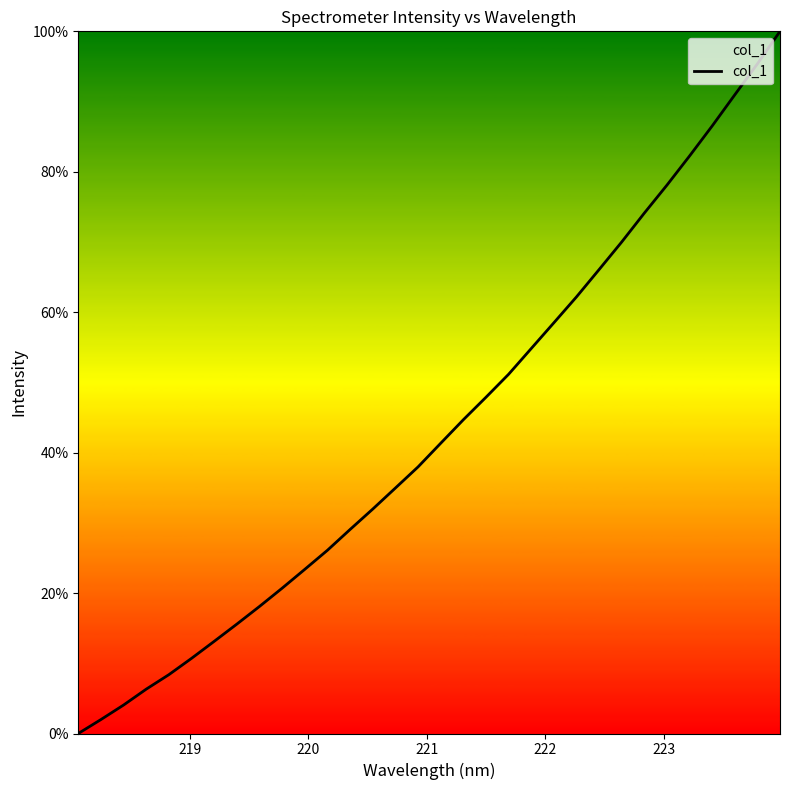

What is the maximum value shown in the chart?

100.0